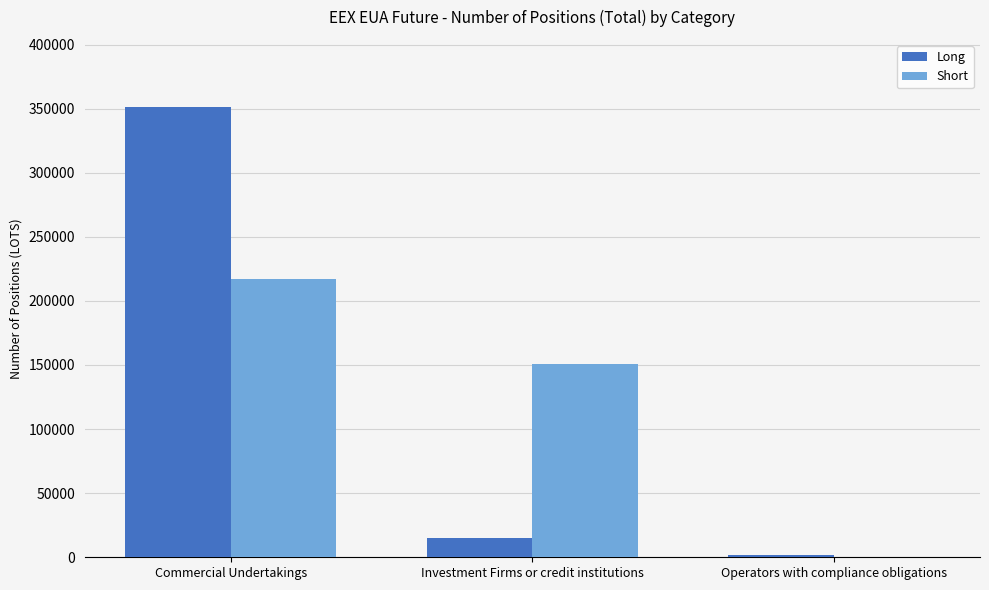

Where does the Short series first go above 150580?

Commercial Undertakings